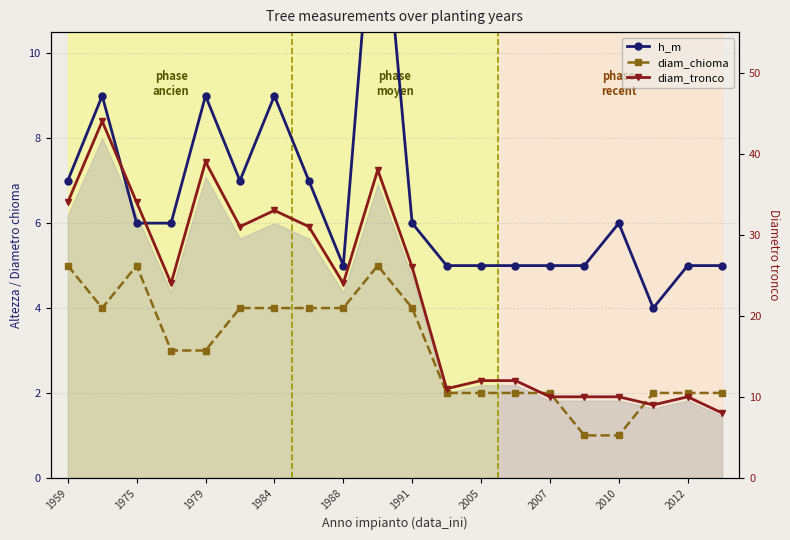

Reading right to left, extract all data points from this chart.

h_m: 5	5	4	6	5	5	5	5	5	6	15	5	7	9	7	9	6	6	9	7
diam_chioma: 2	2	2	1	1	2	2	2	2	4	5	4	4	4	4	3	3	5	4	5
diam_tronco: 8	10	9	10	10	10	12	12	11	26	38	24	31	33	31	39	24	34	44	34